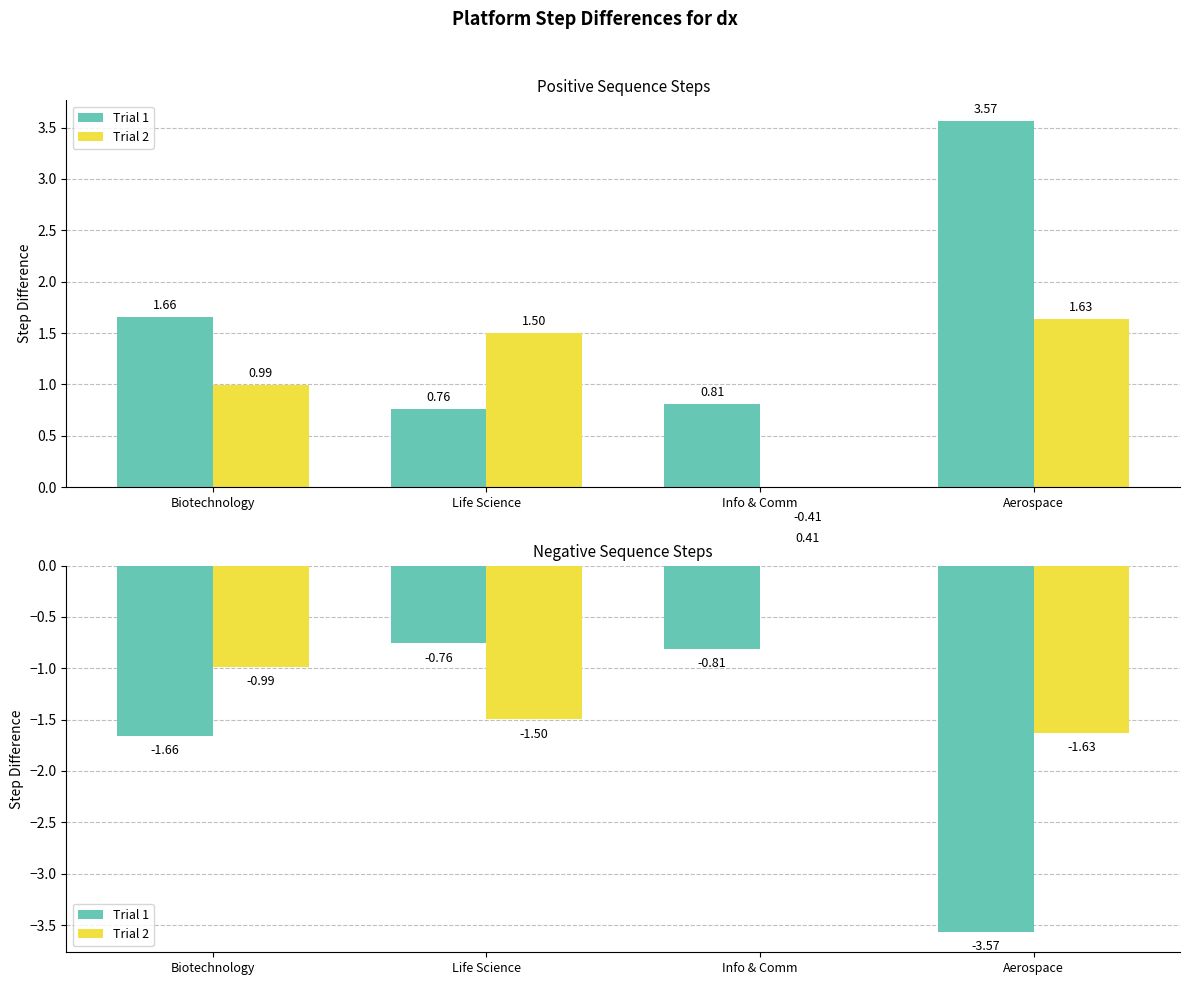

How many categories are shown in the chart?

4